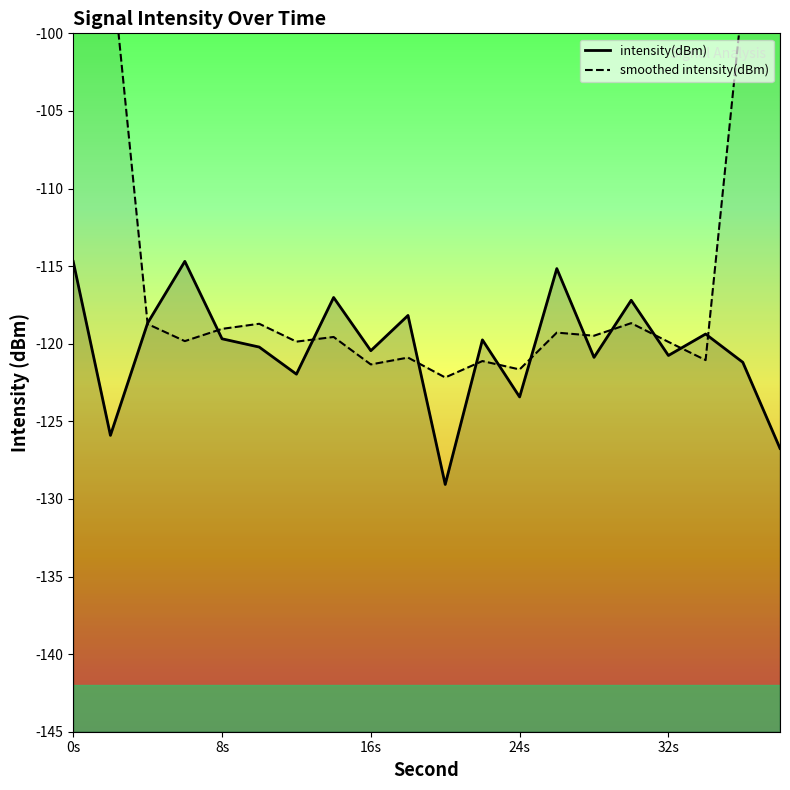

What is the difference between the second highest and second lowest values in the intensity(dBm) series?

12.0